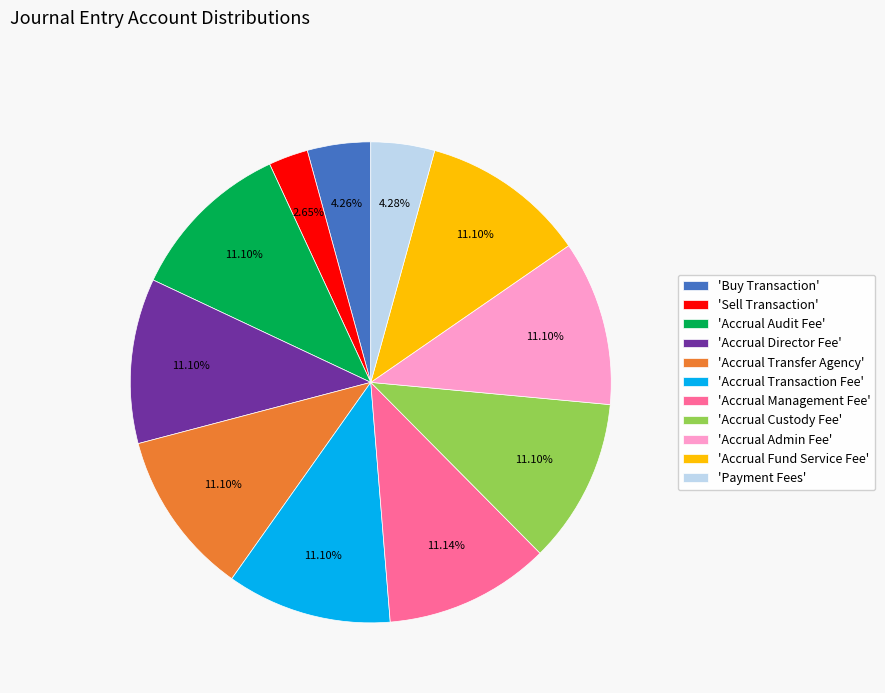

Does any single category account for the majority?

No